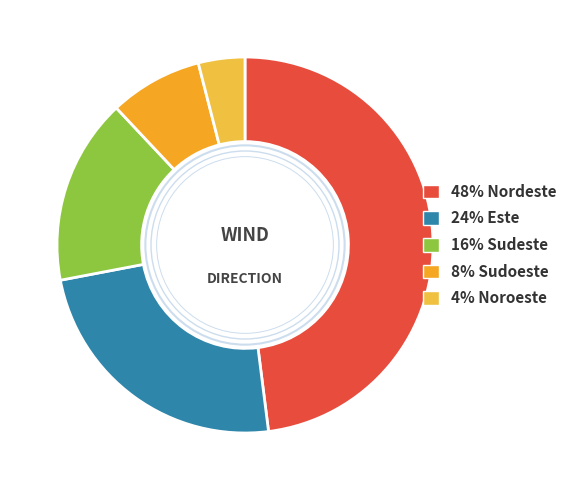

Is there any slice that represents more than half of the pie?

No